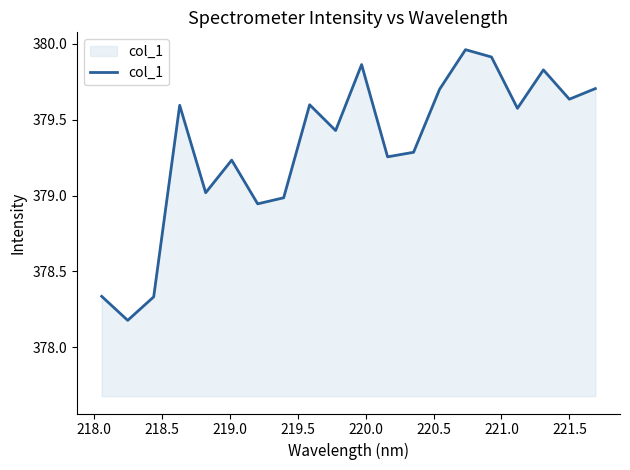

True or false: there are more than 2 points higher than both neighbors.

True